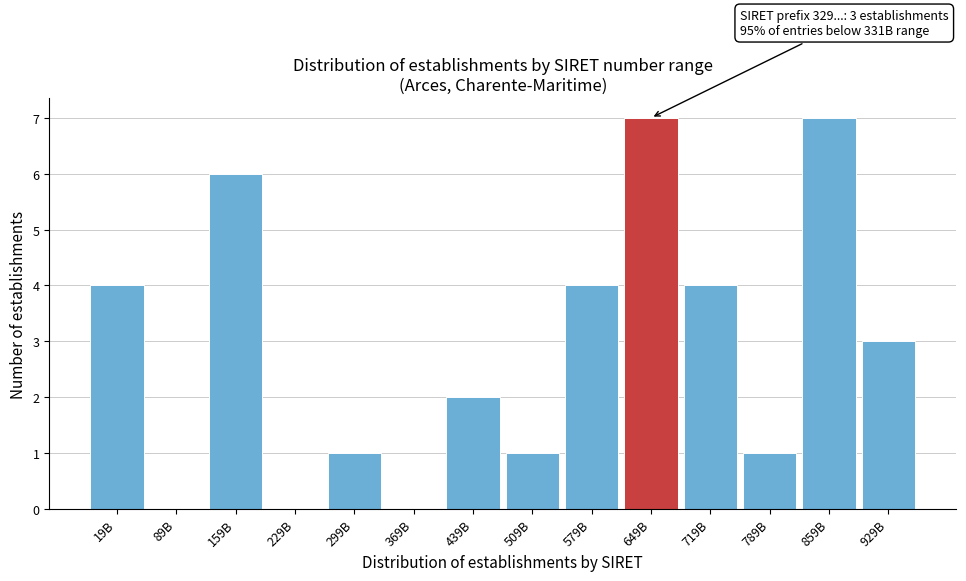

Reading left to right, list all the values displayed in this chart.

19B=4	89B=0	159B=6	229B=0	299B=1	369B=0	439B=2	509B=1	579B=4	649B=7	719B=4	789B=1	859B=7	929B=3